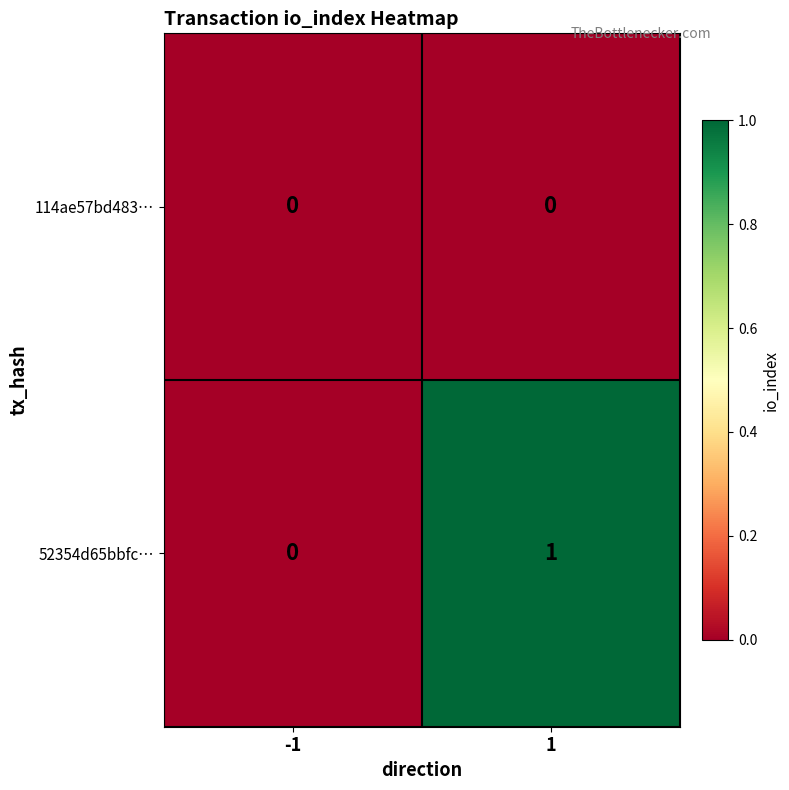

Which series has the largest total across all categories?

52354d65bbfc…